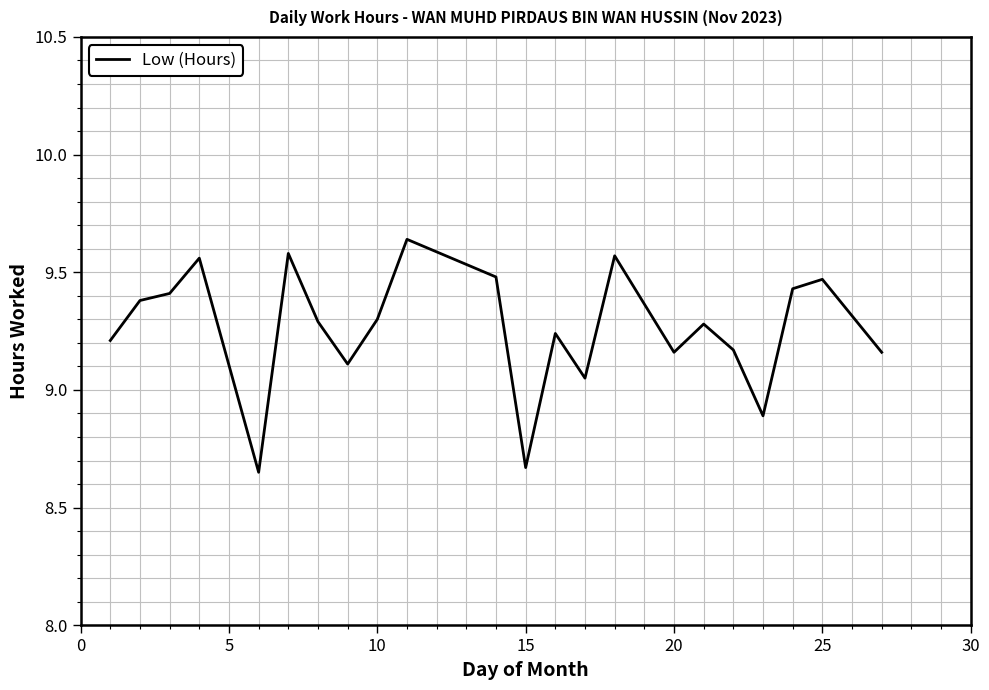

What is the difference between the maximum and minimum values?

1.0